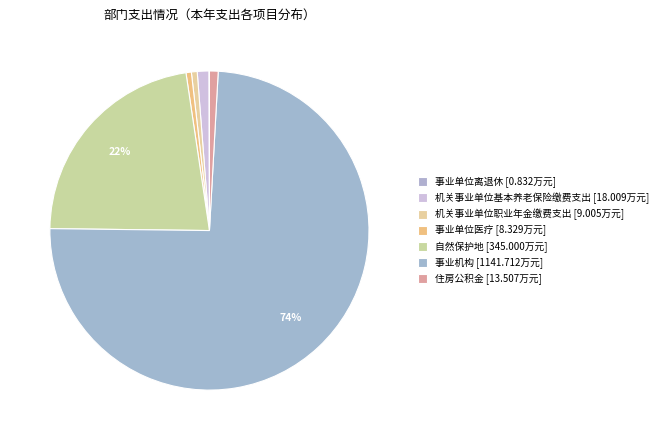

Is 事业单位离退休 the majority of the pie?

No